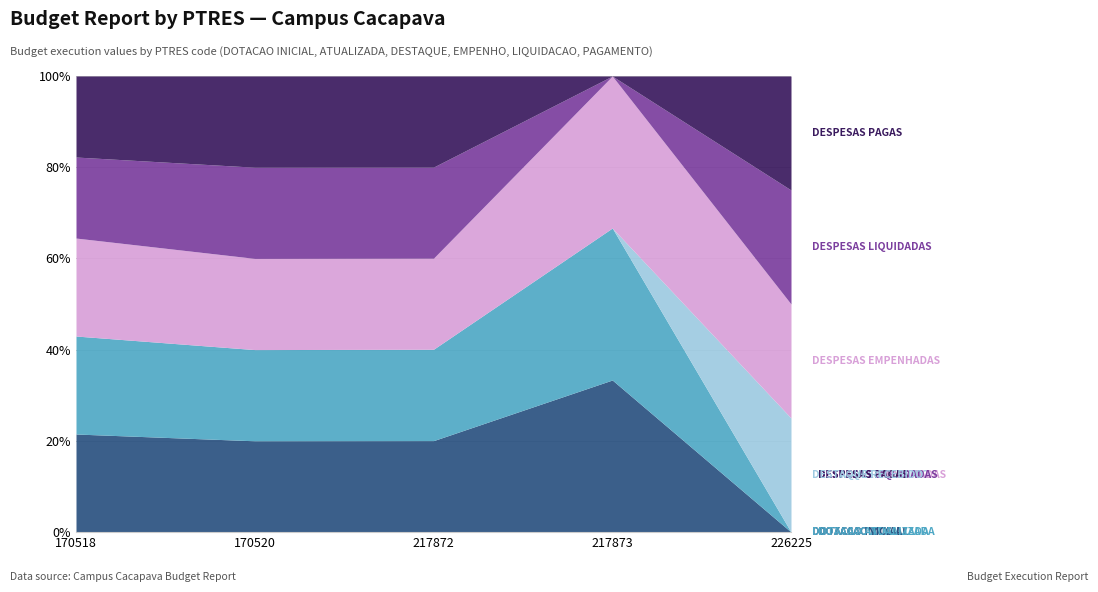

Reading left to right, transcribe all the data shown in this chart.

DOTACAO INICIAL: 347879.2	13351.9	214508.0	107000.0	0.0
DOTACAO ATUALIZADA: 347879.2	13351.9	214508.0	107000.0	0.0
DESTAQUE RECEBIDO: 0.0	0.0	0.0	0.0	80000.0
DESPESAS EMPENHADAS: 347879.2	13351.9	213808.0	107000.0	80000.0
DESPESAS LIQUIDADAS: 287668.5	13351.9	213808.0	0.0	80000.0
DESPESAS PAGAS: 287668.5	13351.9	213808.0	0.0	80000.0